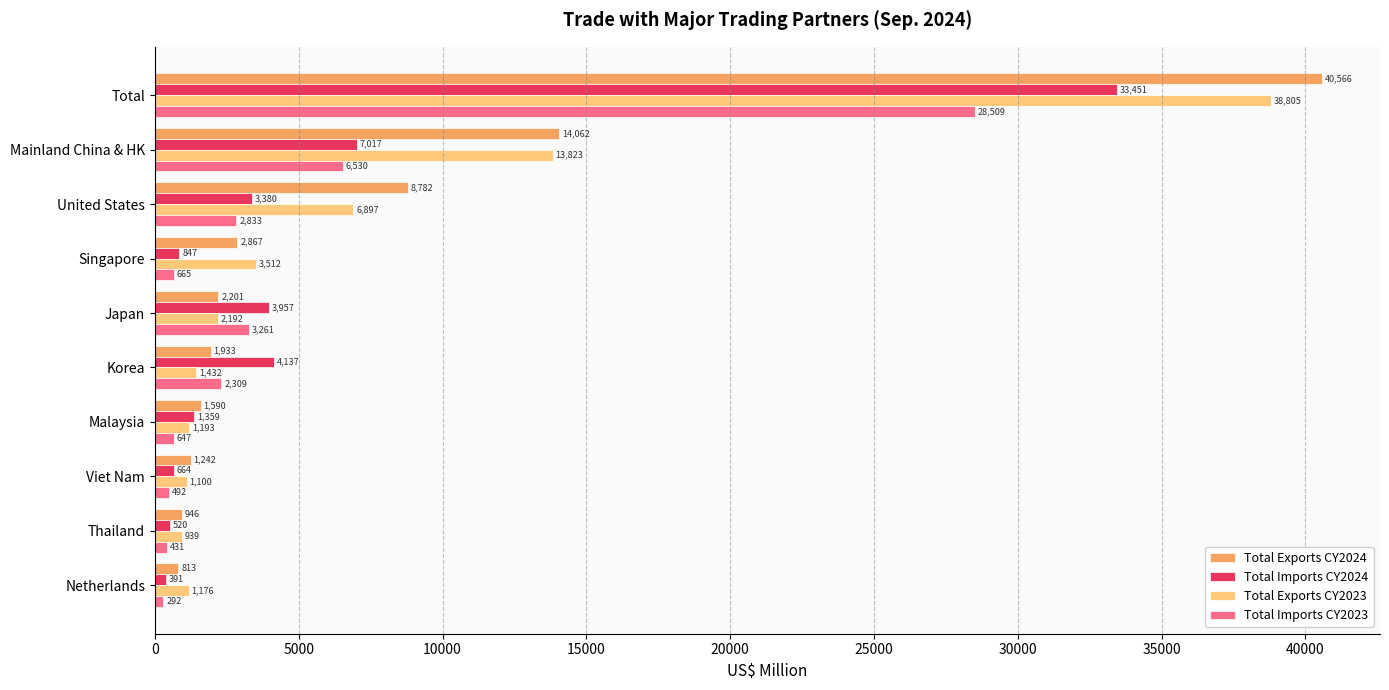

Is it true that Total Exports CY2024 equals 18692.3 at Mainland China & HK?

False